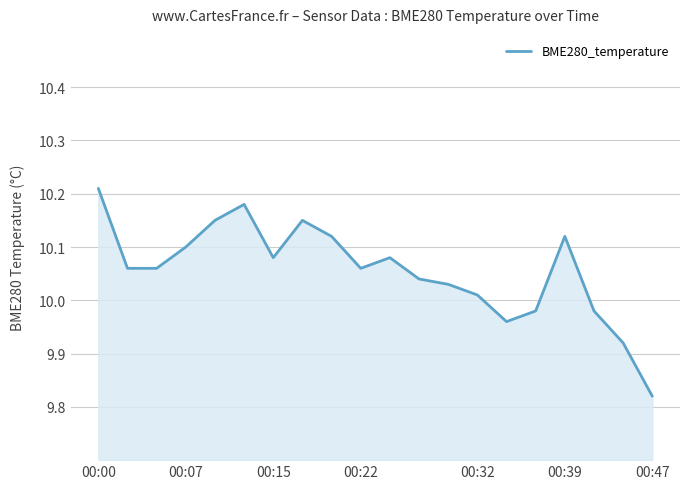

How many lines are shown in the chart?

1